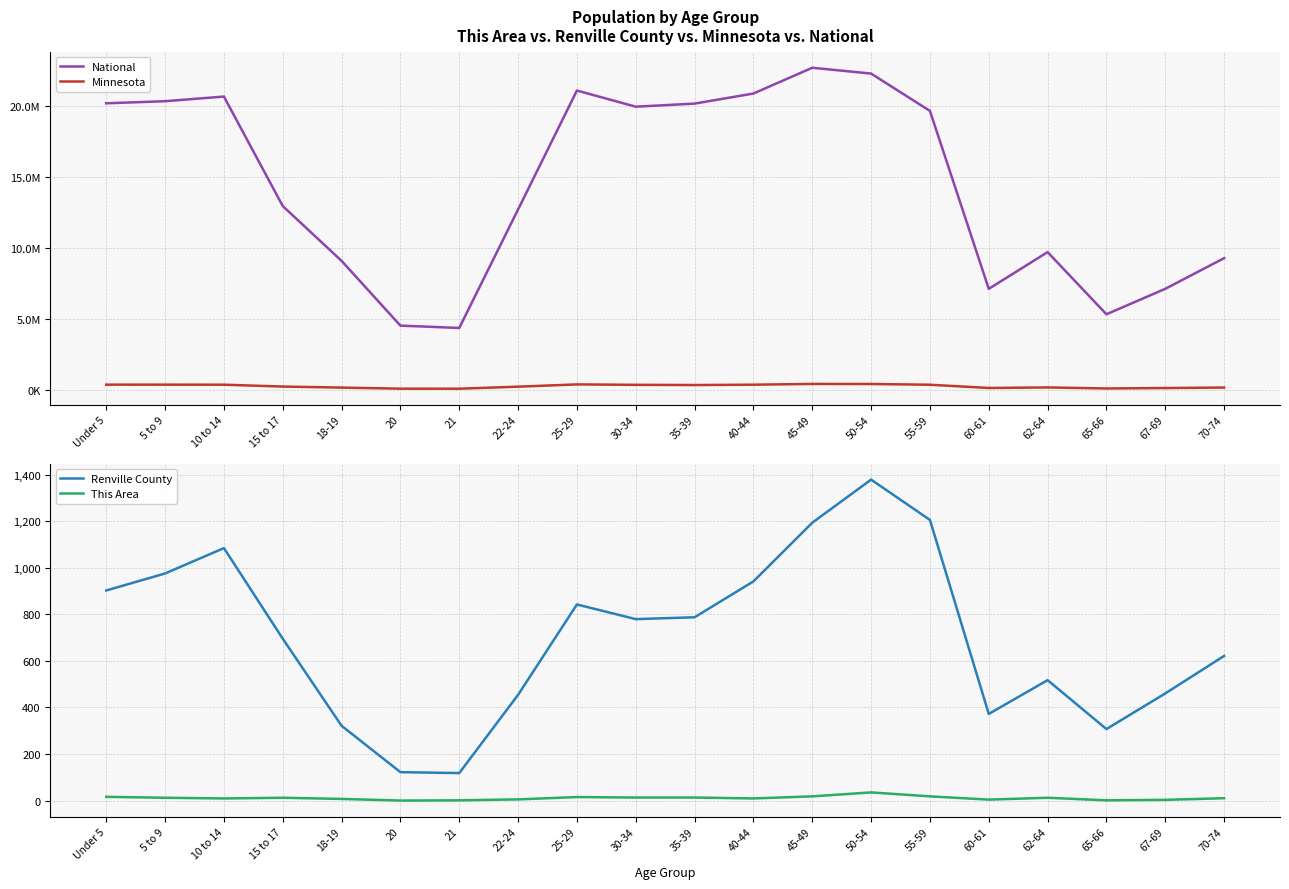

The value of This Area at 45-49 is 18. True or false?

True